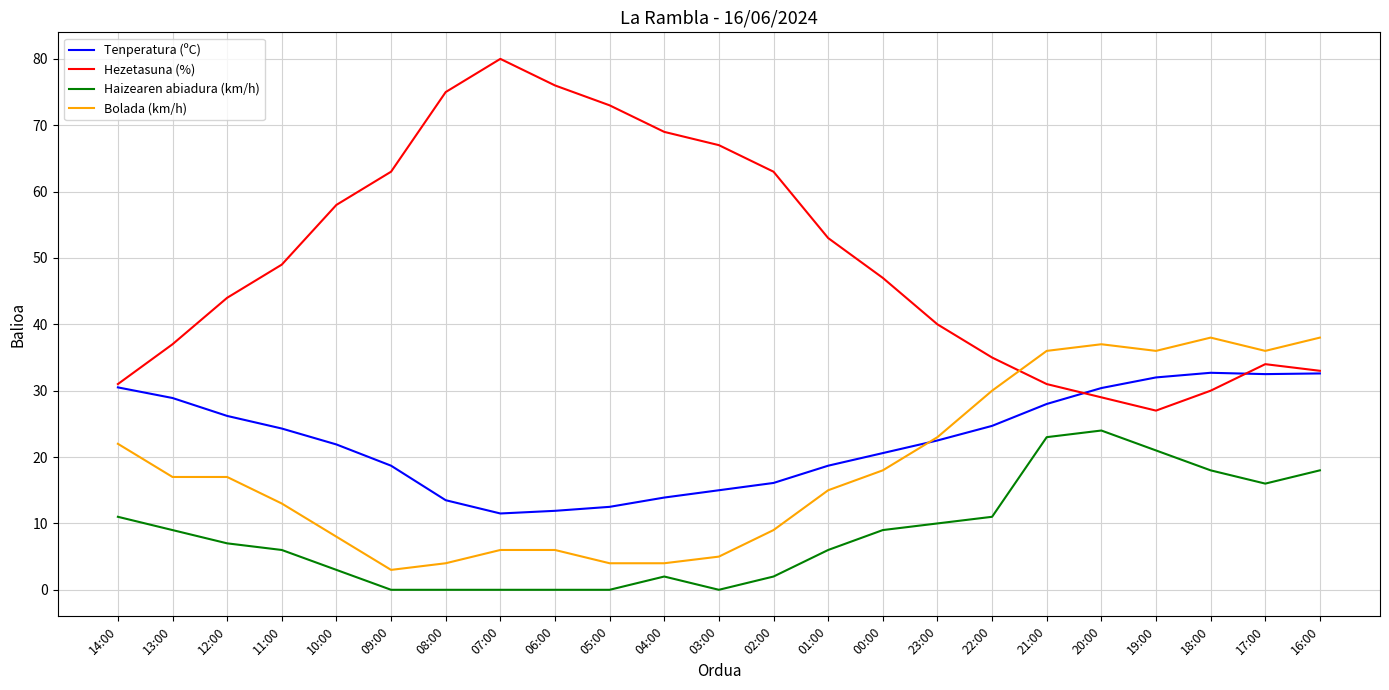

The value of Haizearen abiadura (km/h) at 00:00 is 11.9. True or false?

False